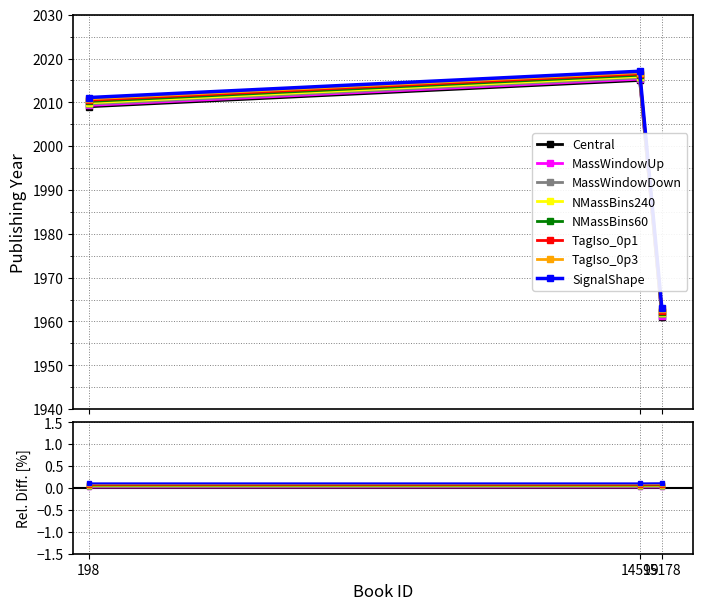

Does the chart have visible grid lines?

Yes